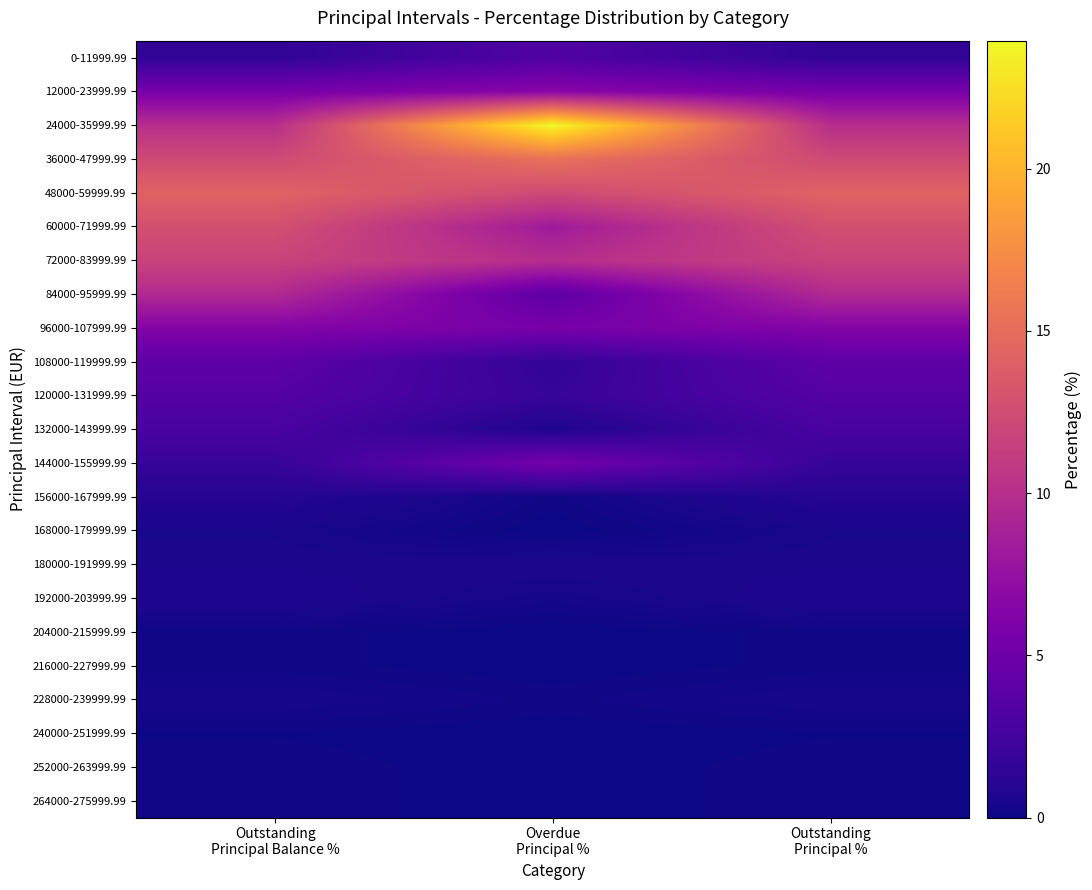

Reading left to right, transcribe all the data shown in this chart.

0-11999.99: Outstanding
Principal Balance %=1.5	Overdue
Principal %=3.3	Outstanding
Principal %=1.5
12000-23999.99: Outstanding
Principal Balance %=5.6	Overdue
Principal %=6.7	Outstanding
Principal %=5.6
24000-35999.99: Outstanding
Principal Balance %=10.0	Overdue
Principal %=23.9	Outstanding
Principal %=9.9
36000-47999.99: Outstanding
Principal Balance %=12.3	Overdue
Principal %=15.4	Outstanding
Principal %=12.3
48000-59999.99: Outstanding
Principal Balance %=14.2	Overdue
Principal %=12.3	Outstanding
Principal %=14.2
60000-71999.99: Outstanding
Principal Balance %=12.8	Overdue
Principal %=8.2	Outstanding
Principal %=12.8
72000-83999.99: Outstanding
Principal Balance %=11.7	Overdue
Principal %=9.9	Outstanding
Principal %=11.7
84000-95999.99: Outstanding
Principal Balance %=9.6	Overdue
Principal %=4.0	Outstanding
Principal %=9.6
96000-107999.99: Outstanding
Principal Balance %=6.3	Overdue
Principal %=5.6	Outstanding
Principal %=6.3
108000-119999.99: Outstanding
Principal Balance %=4.0	Overdue
Principal %=1.6	Outstanding
Principal %=4.0
120000-131999.99: Outstanding
Principal Balance %=3.5	Overdue
Principal %=1.9	Outstanding
Principal %=3.5
132000-143999.99: Outstanding
Principal Balance %=2.9	Overdue
Principal %=0.6	Outstanding
Principal %=2.9
144000-155999.99: Outstanding
Principal Balance %=1.8	Overdue
Principal %=5.5	Outstanding
Principal %=1.8
156000-167999.99: Outstanding
Principal Balance %=1.0	Overdue
Principal %=0.1	Outstanding
Principal %=1.0
168000-179999.99: Outstanding
Principal Balance %=0.5	Overdue
Principal %=0.0	Outstanding
Principal %=0.5
180000-191999.99: Outstanding
Principal Balance %=0.5	Overdue
Principal %=0.6	Outstanding
Principal %=0.5
192000-203999.99: Outstanding
Principal Balance %=0.7	Overdue
Principal %=0.3	Outstanding
Principal %=0.7
204000-215999.99: Outstanding
Principal Balance %=0.1	Overdue
Principal %=0.0	Outstanding
Principal %=0.1
216000-227999.99: Outstanding
Principal Balance %=0.1	Overdue
Principal %=0.0	Outstanding
Principal %=0.1
228000-239999.99: Outstanding
Principal Balance %=0.4	Overdue
Principal %=0.2	Outstanding
Principal %=0.4
240000-251999.99: Outstanding
Principal Balance %=0.1	Overdue
Principal %=0.0	Outstanding
Principal %=0.1
252000-263999.99: Outstanding
Principal Balance %=0.2	Overdue
Principal %=0.0	Outstanding
Principal %=0.2
264000-275999.99: Outstanding
Principal Balance %=0.2	Overdue
Principal %=0.0	Outstanding
Principal %=0.2